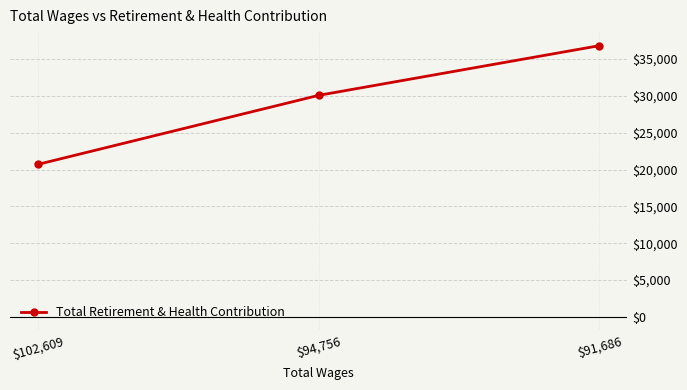

What is the greatest value displayed?

36802